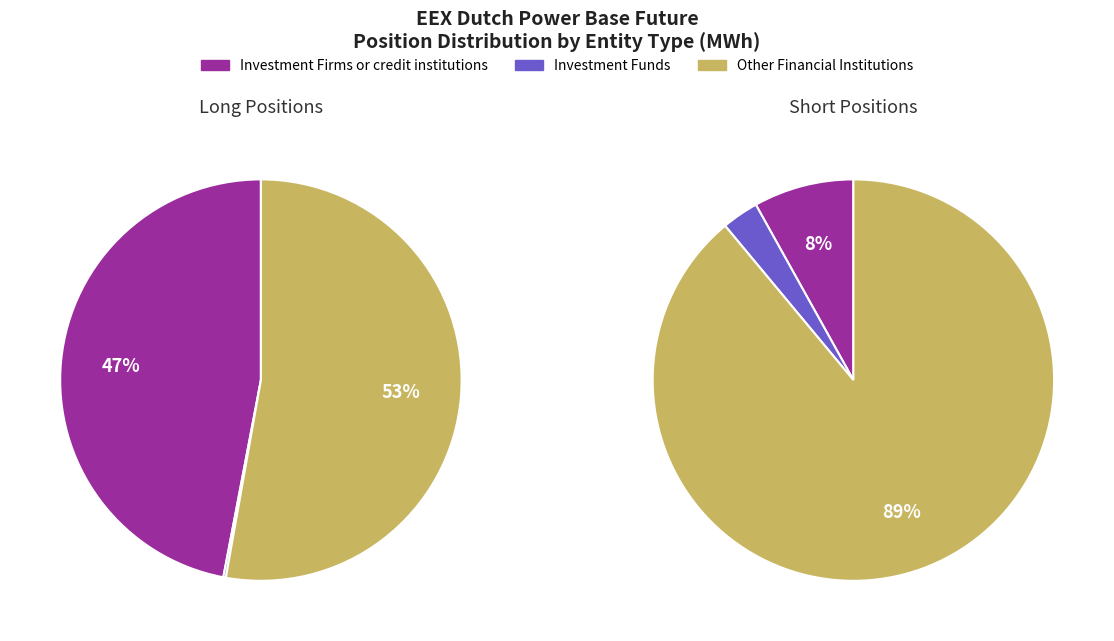

Does Short represent more than half of the total?

No